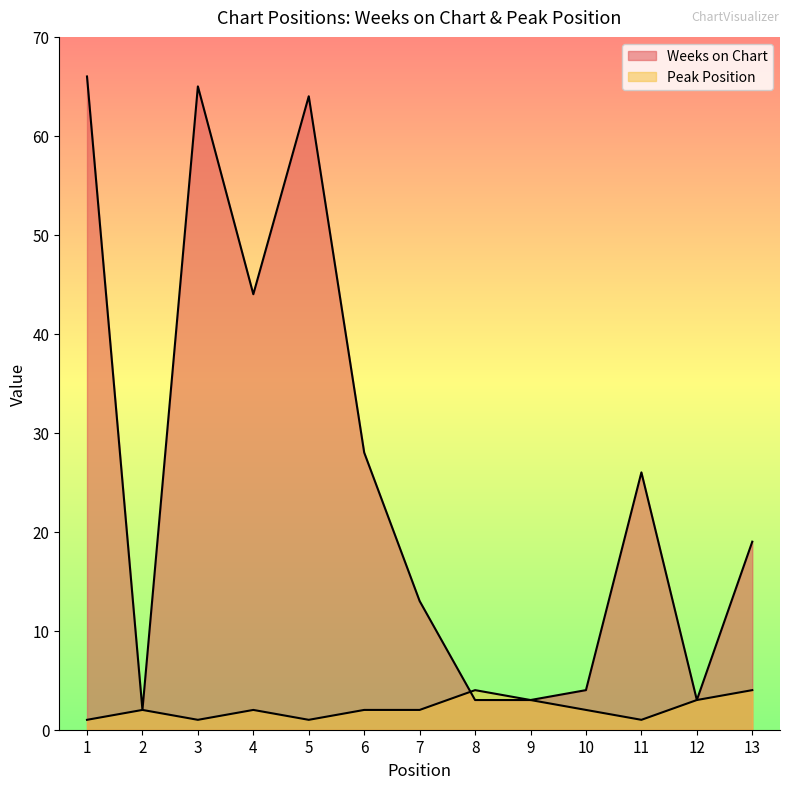

Which label corresponds to the smallest value in the chart?

1